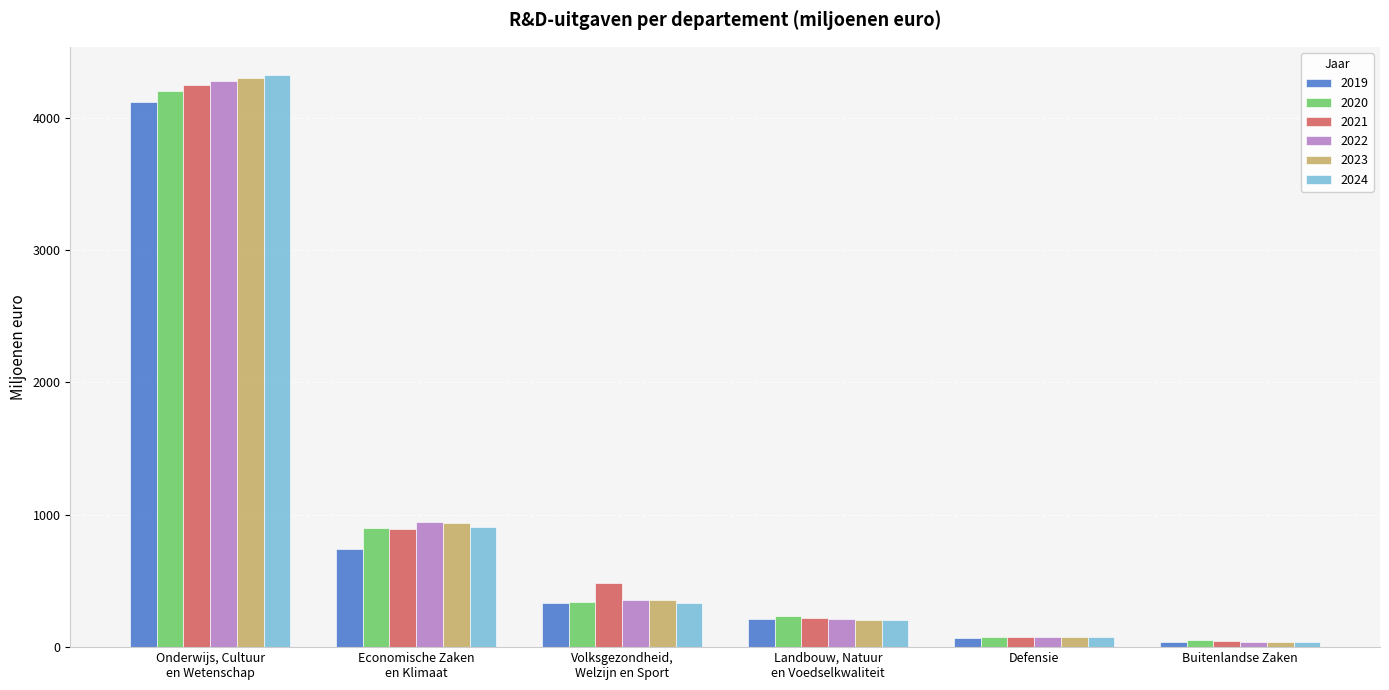

At how many categories does at least one series exceed 3791?

1